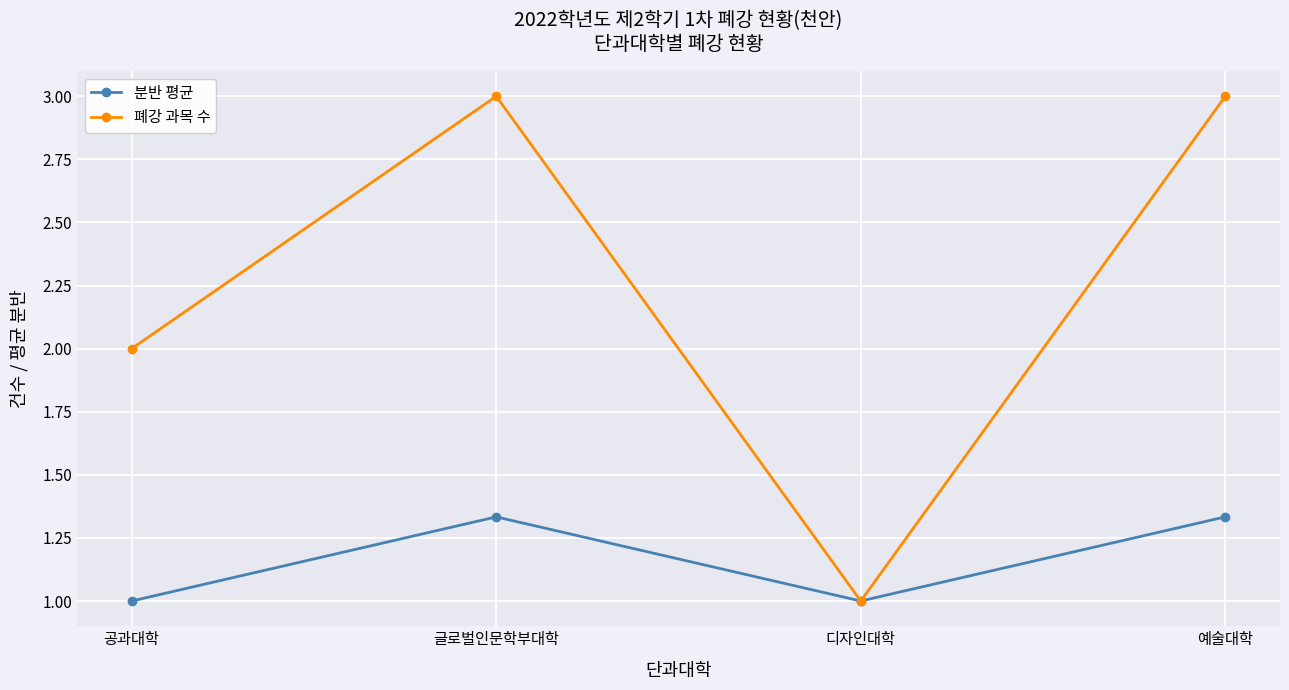

Rank the series by their average value, from highest to lowest.

폐강 과목 수, 분반 평균